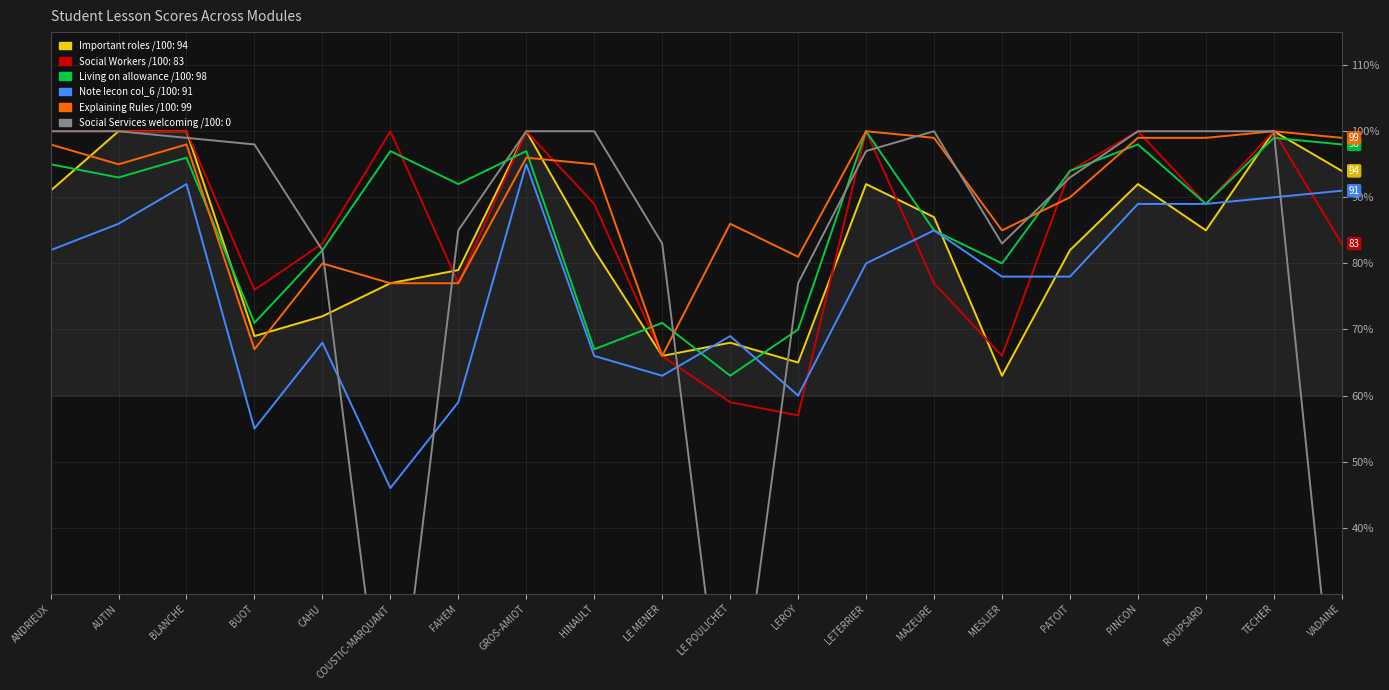

Reading left to right, list all the values displayed in this chart.

Important roles /100: ANDRIEUX=91	AUTIN=100	BLANCHE=100	BUOT=69	CAHU=72	COUSTIC-MARQUANT=77	FAHEM=79	GROS-AMIOT=100	HINAULT=82	LE MENER=66	LE POULICHET=68	LEROY=65	LETERRIER=92	MAZEURE=87	MESLIER=63	PATOIT=82	PINCON=92	ROUPSARD=85	TECHER=100	VADAINE=94
Social Workers /100: ANDRIEUX=100	AUTIN=100	BLANCHE=100	BUOT=76	CAHU=83	COUSTIC-MARQUANT=100	FAHEM=77	GROS-AMIOT=100	HINAULT=89	LE MENER=66	LE POULICHET=59	LEROY=57	LETERRIER=100	MAZEURE=77	MESLIER=66	PATOIT=94	PINCON=100	ROUPSARD=89	TECHER=100	VADAINE=83
Living on allowance /100: ANDRIEUX=95	AUTIN=93	BLANCHE=96	BUOT=71	CAHU=82	COUSTIC-MARQUANT=97	FAHEM=92	GROS-AMIOT=97	HINAULT=67	LE MENER=71	LE POULICHET=63	LEROY=70	LETERRIER=100	MAZEURE=85	MESLIER=80	PATOIT=94	PINCON=98	ROUPSARD=89	TECHER=99	VADAINE=98
Note lecon col_6 /100: ANDRIEUX=82	AUTIN=86	BLANCHE=92	BUOT=55	CAHU=68	COUSTIC-MARQUANT=46	FAHEM=59	GROS-AMIOT=95	HINAULT=66	LE MENER=63	LE POULICHET=69	LEROY=60	LETERRIER=80	MAZEURE=85	MESLIER=78	PATOIT=78	PINCON=89	ROUPSARD=89	TECHER=90	VADAINE=91
Explaining Rules /100: ANDRIEUX=98	AUTIN=95	BLANCHE=98	BUOT=67	CAHU=80	COUSTIC-MARQUANT=77	FAHEM=77	GROS-AMIOT=96	HINAULT=95	LE MENER=66	LE POULICHET=86	LEROY=81	LETERRIER=100	MAZEURE=99	MESLIER=85	PATOIT=90	PINCON=99	ROUPSARD=99	TECHER=100	VADAINE=99
Social Services welcoming /100: ANDRIEUX=100	AUTIN=100	BLANCHE=99	BUOT=98	CAHU=82	COUSTIC-MARQUANT=0	FAHEM=85	GROS-AMIOT=100	HINAULT=100	LE MENER=83	LE POULICHET=0	LEROY=77	LETERRIER=97	MAZEURE=100	MESLIER=83	PATOIT=93	PINCON=100	ROUPSARD=100	TECHER=100	VADAINE=0